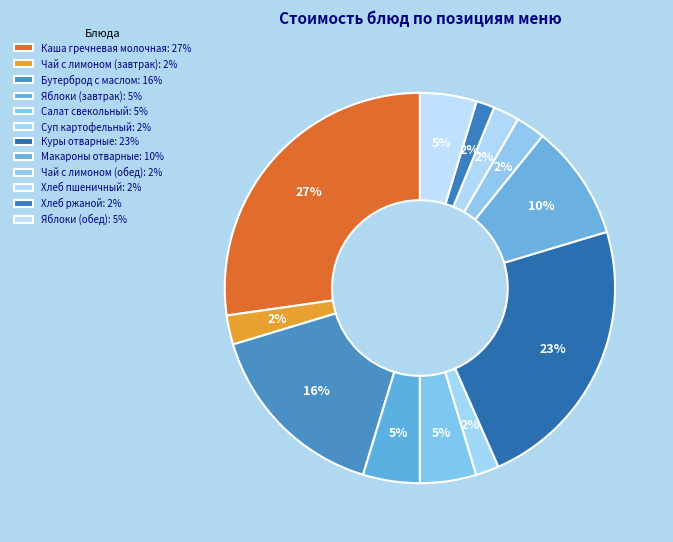

How many slices are in this pie chart?

12